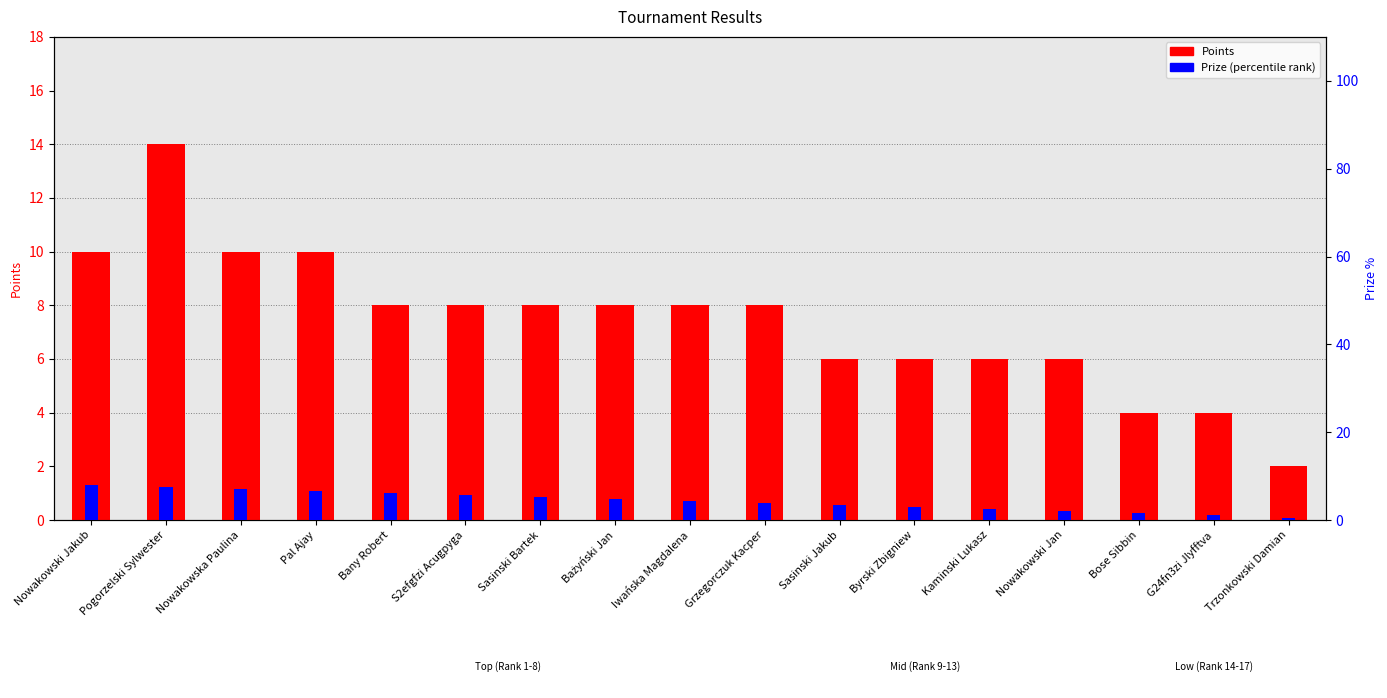

Reading left to right, list all the values displayed in this chart.

Points: 10.0	14.0	10.0	10.0	8.0	8.0	8.0	8.0	8.0	8.0	6.0	6.0	6.0	6.0	4.0	4.0	2.0
Prize (percentile): 8.0	7.5	7.1	6.6	6.1	5.7	5.2	4.8	4.3	3.8	3.4	2.9	2.4	2.0	1.5	1.0	0.6